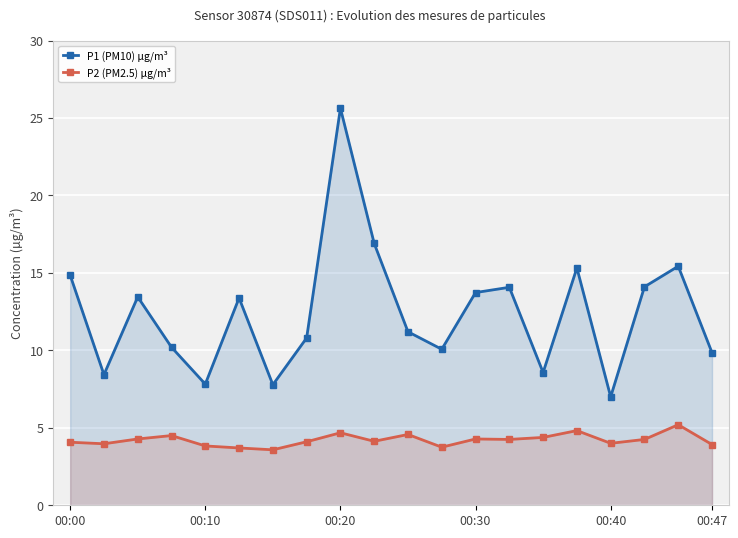

Which series has the widest spread of values?

P1 (PM10) μg/m³